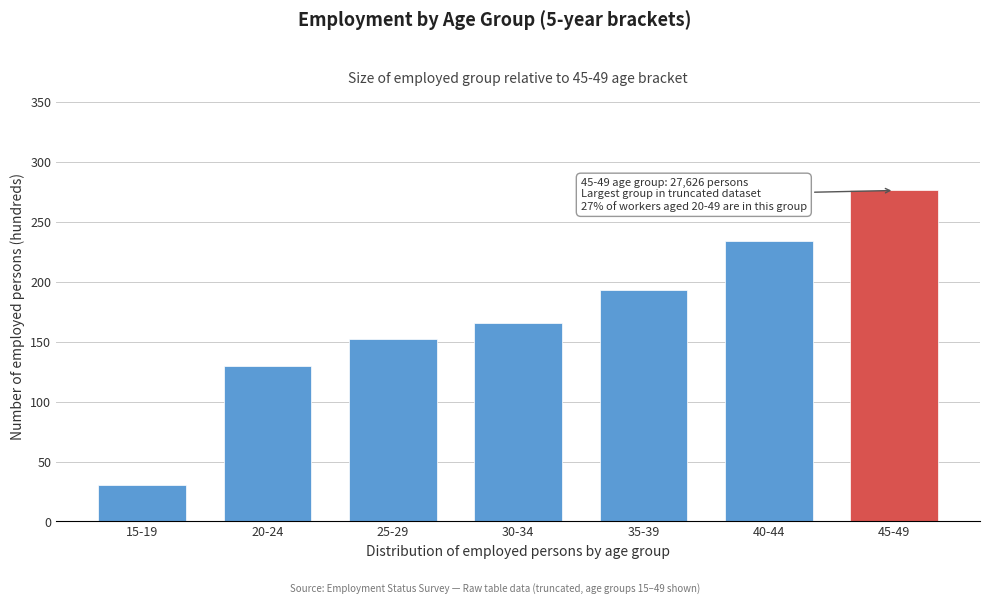

Reading left to right, extract all data points from this chart.

30.2	130.1	152.5	165.6	193.3	233.8	276.3